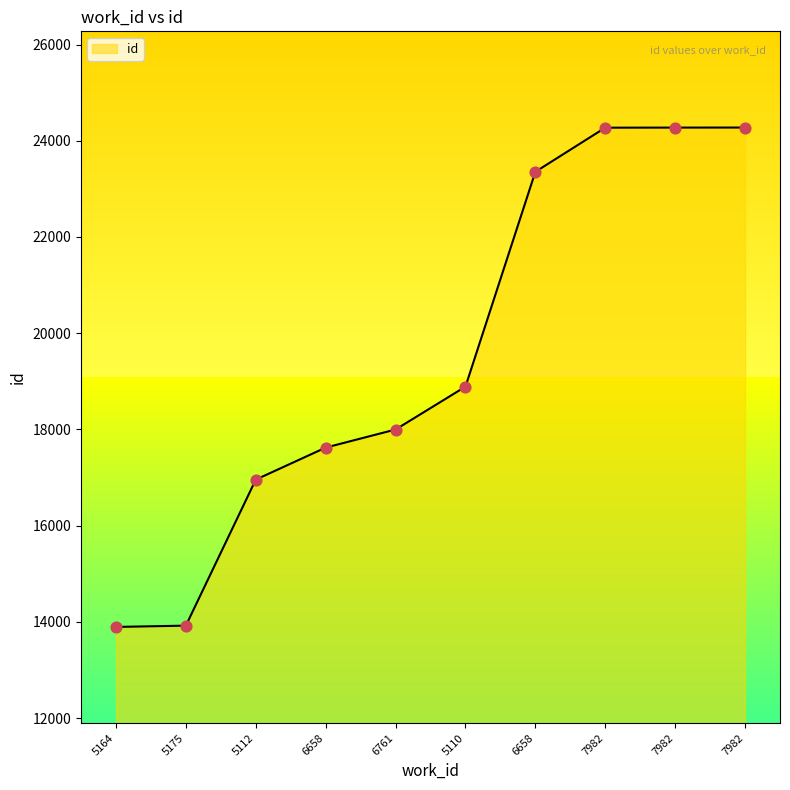

How many lines are shown in the chart?

1